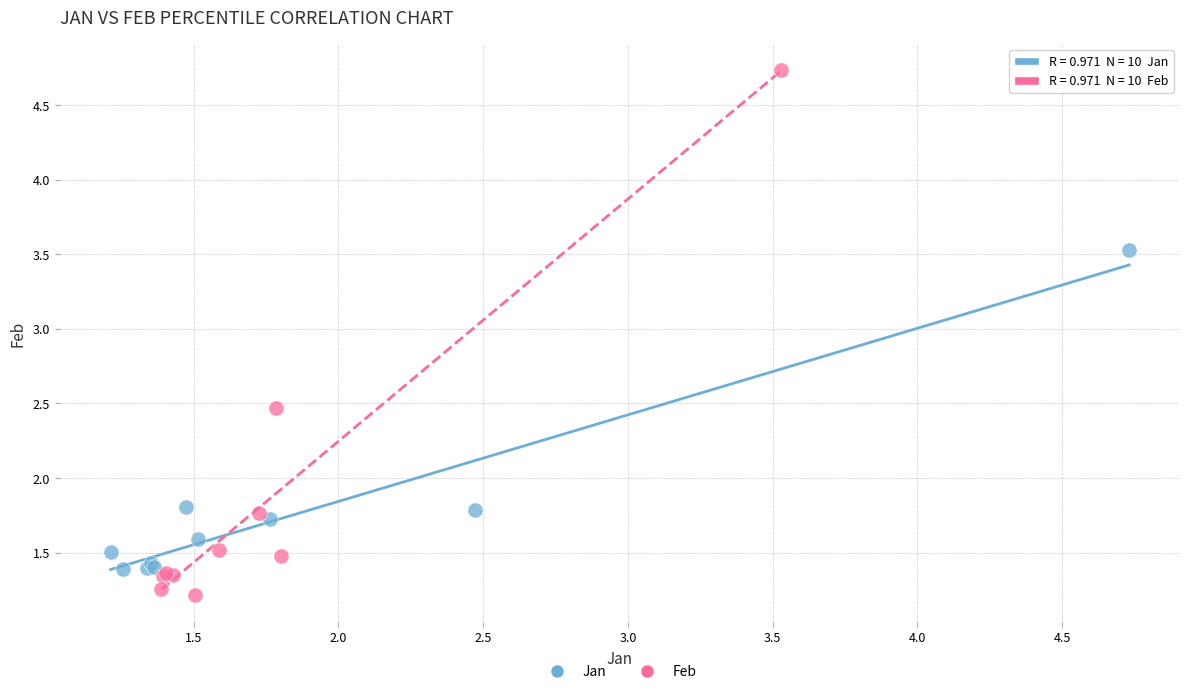

Which series contains the lowest Y value?

Feb